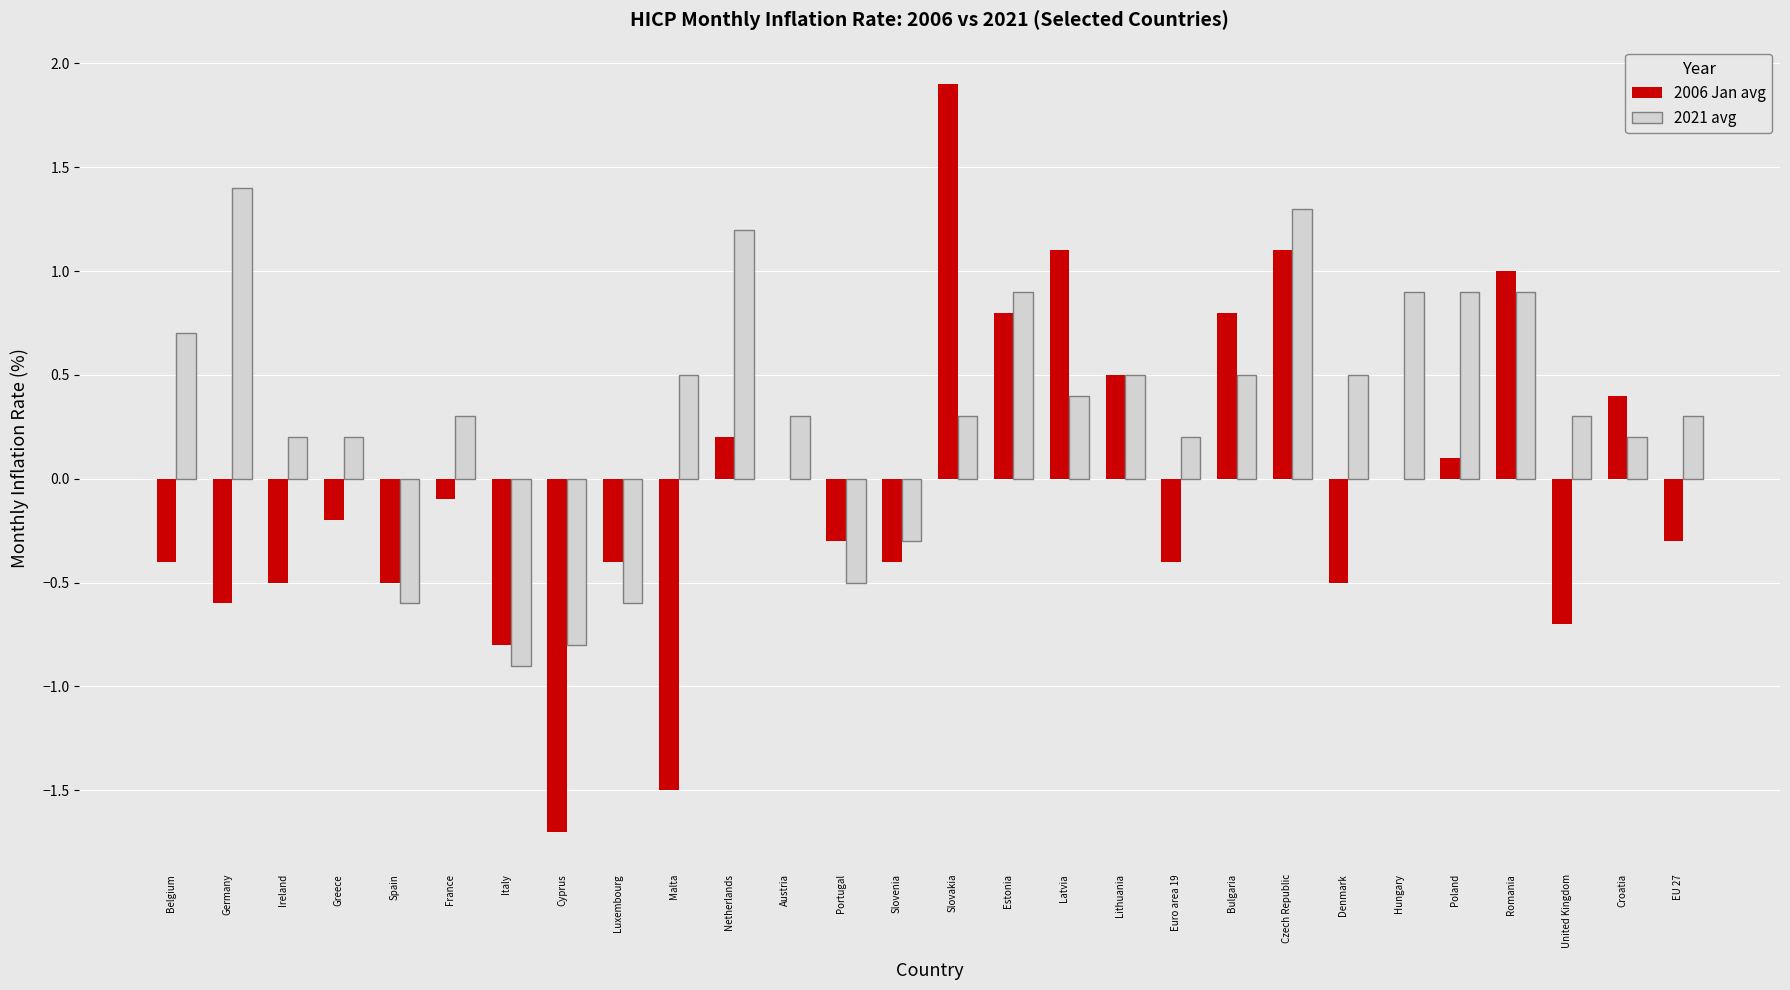

How many positive values does the 2021 avg series have?

22